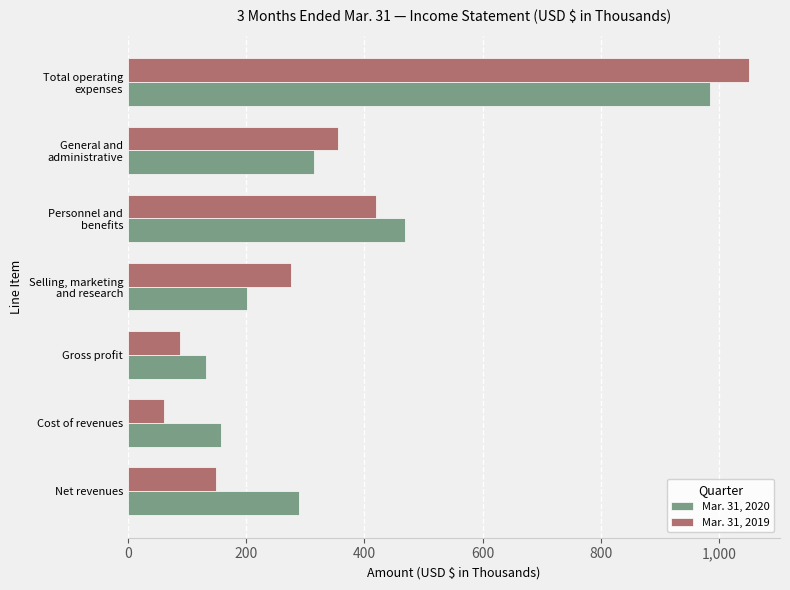

Is it true that Mar. 31, 2019 equals 149 at Net revenues?

True